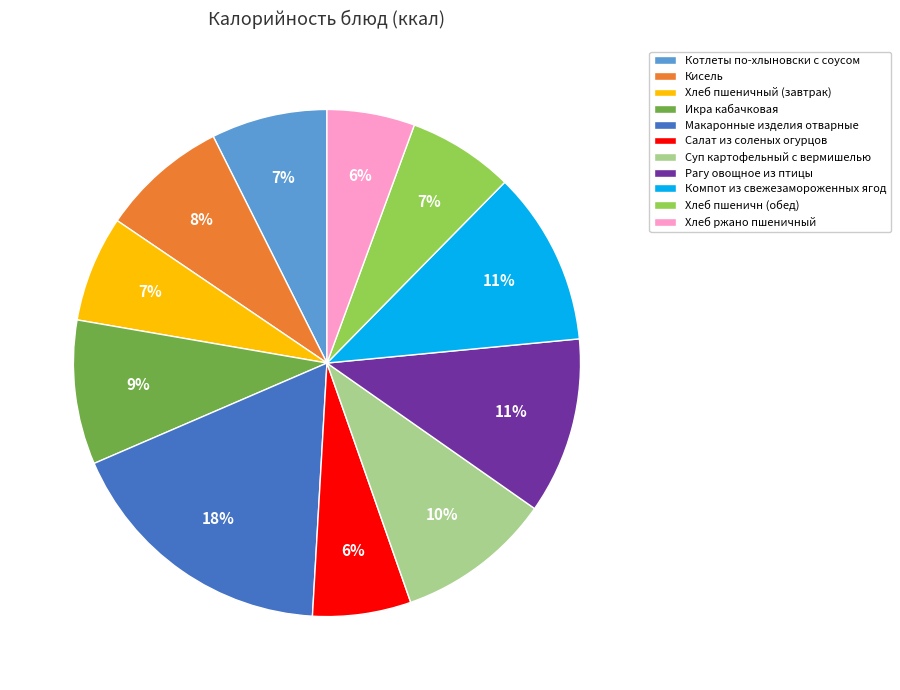

Does Котлеты по-хлыновски с соусом account for over 50% of the chart?

No